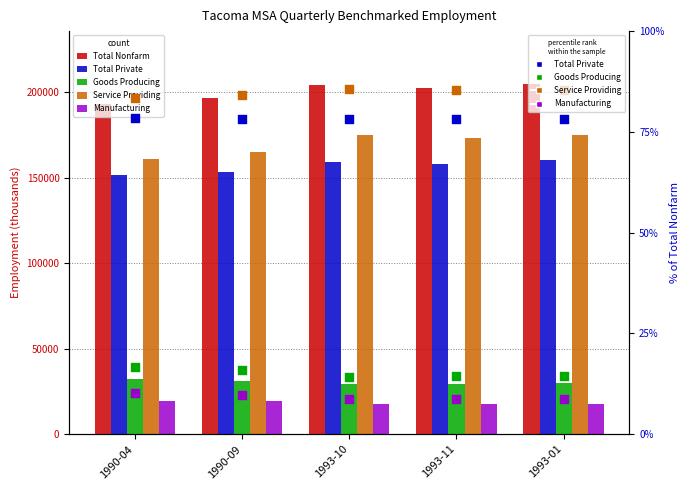

Which series reaches the maximum Y coordinate?

Total Nonfarm